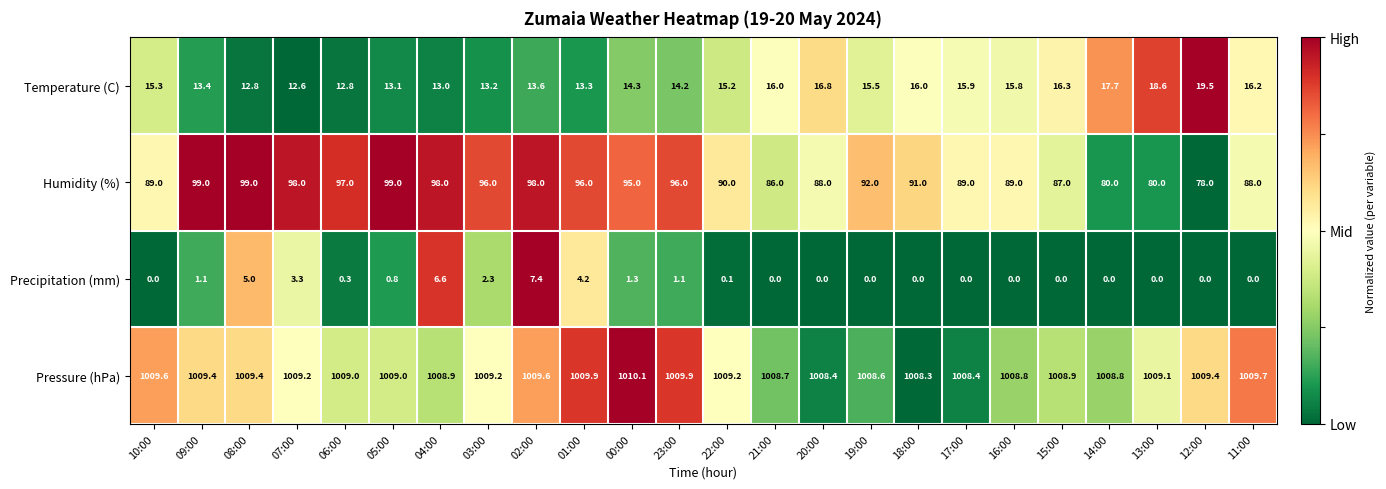

Is it true that Temperature (C) equals 6.9 at 00:00?

False